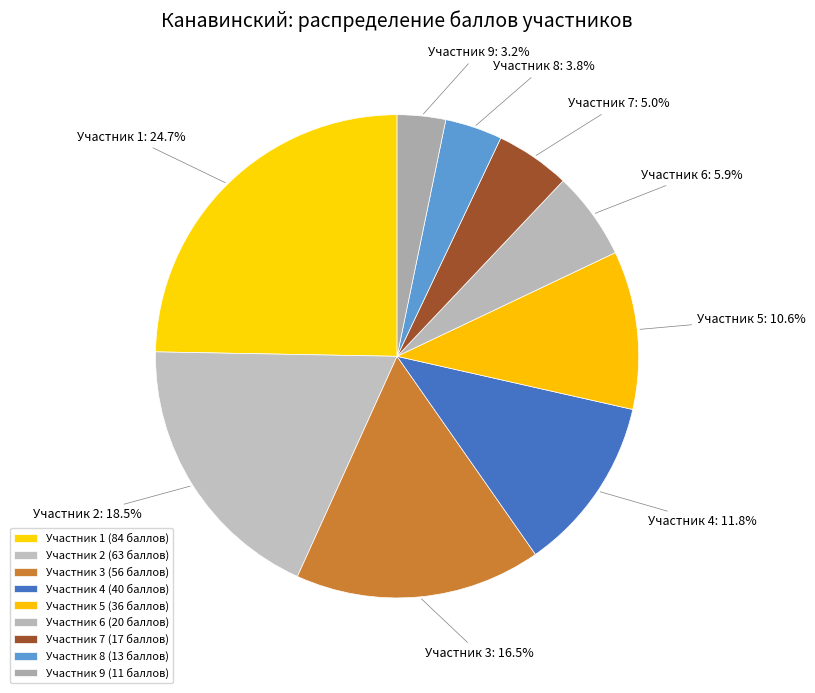

Which has a higher value, Участник 5 or Участник 3?

Участник 3